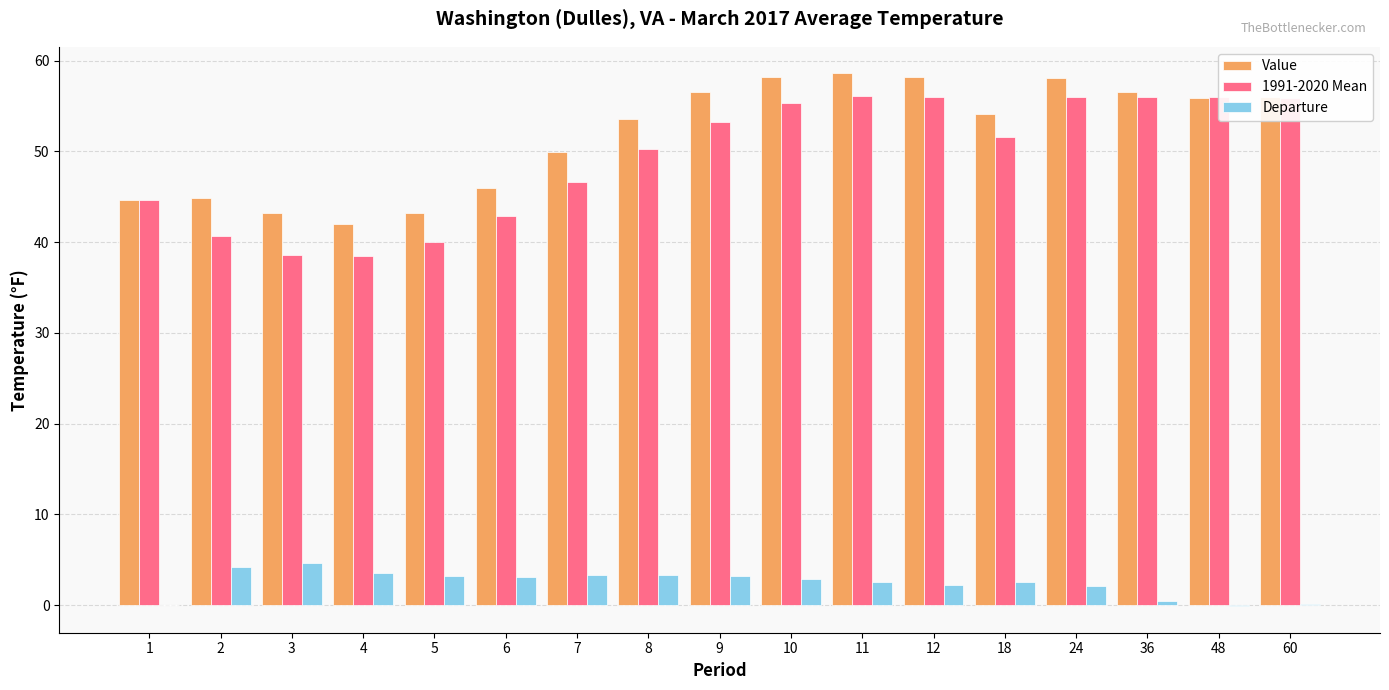

True or false: Departure has a value of 2.1 at 24.

True